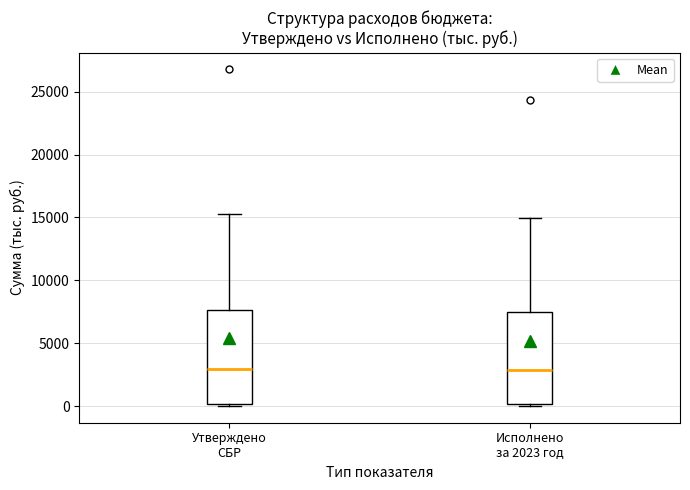

Where does the upper whisker of the box for Исполнено за 2023 год end on the y-axis? The values are not printed on the chart, so give them approximately, as read against the axis.

15000